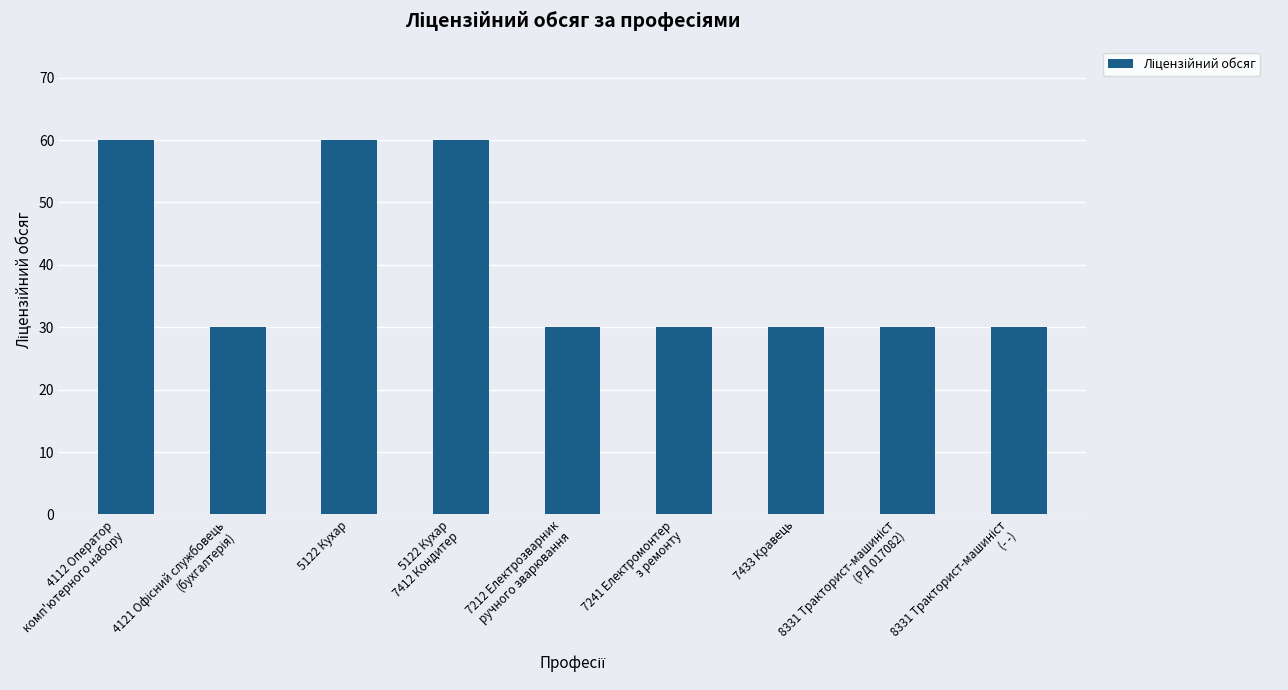

What is the maximum value shown in the chart?

60